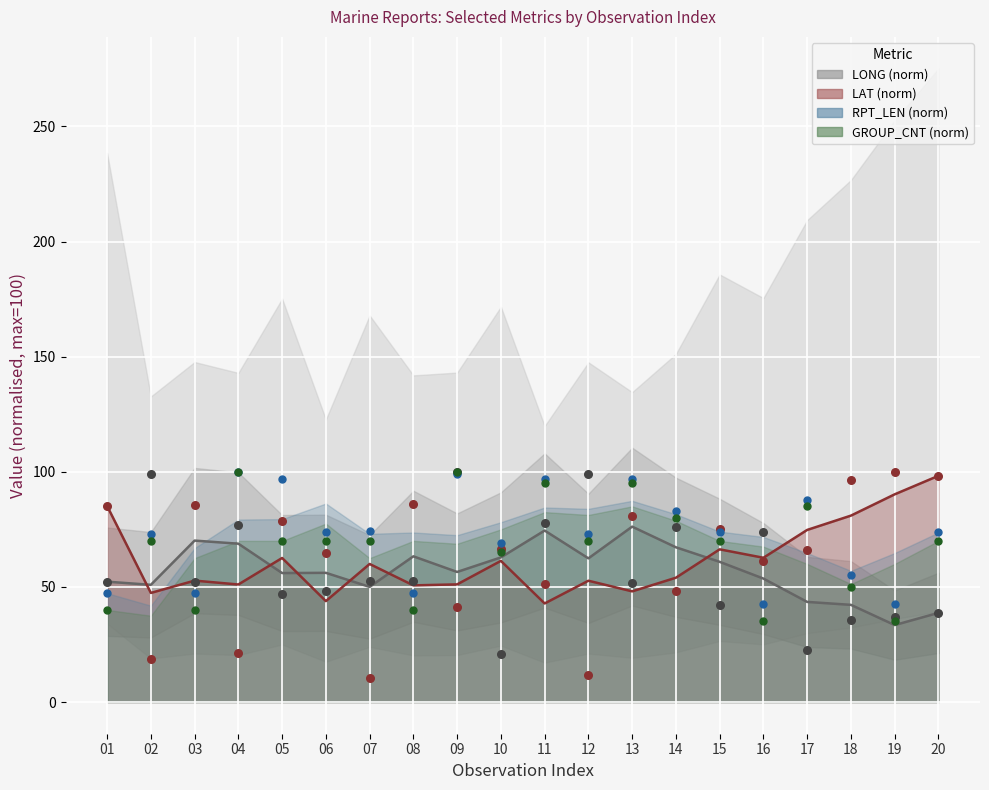

Which series has the largest Y range (max minus min)?

LAT points